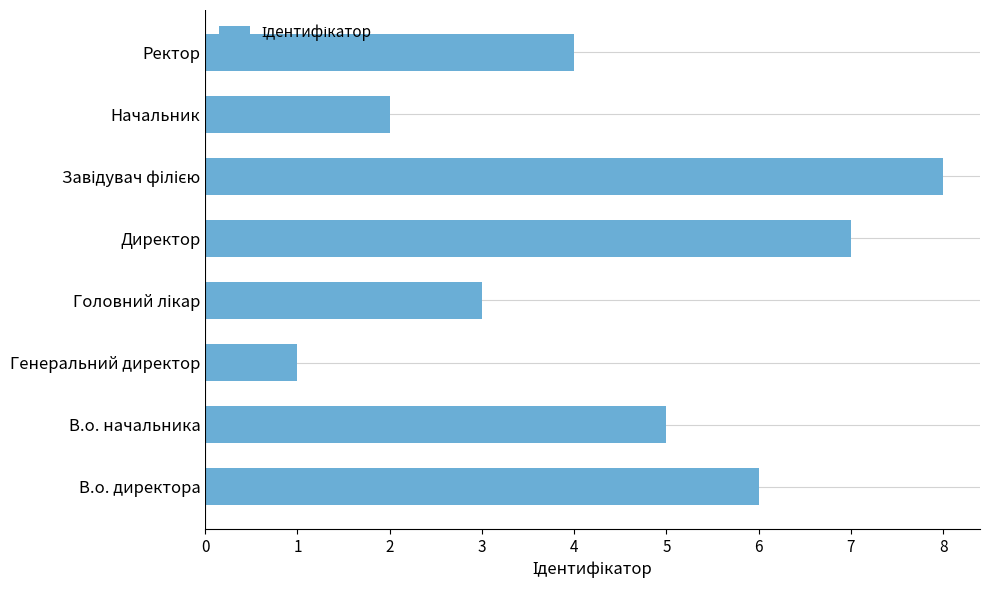

What is the ratio of the value at Ректор to the value at Директор?

0.6